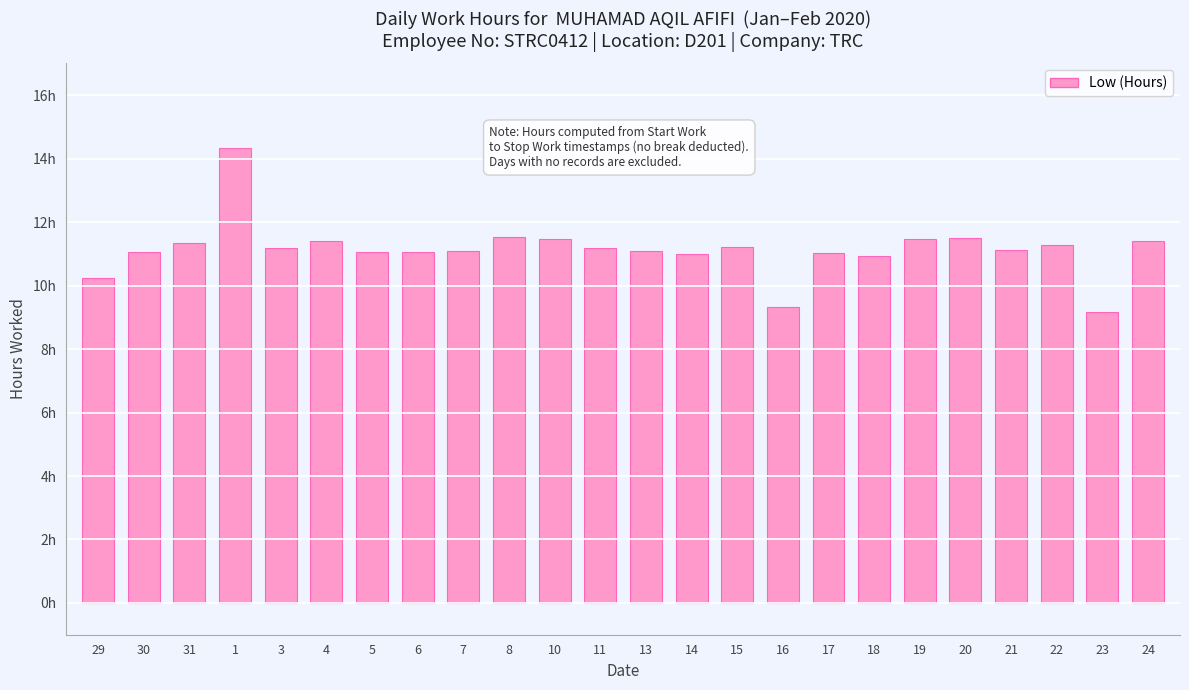

Does the chart contain any negative values?

No